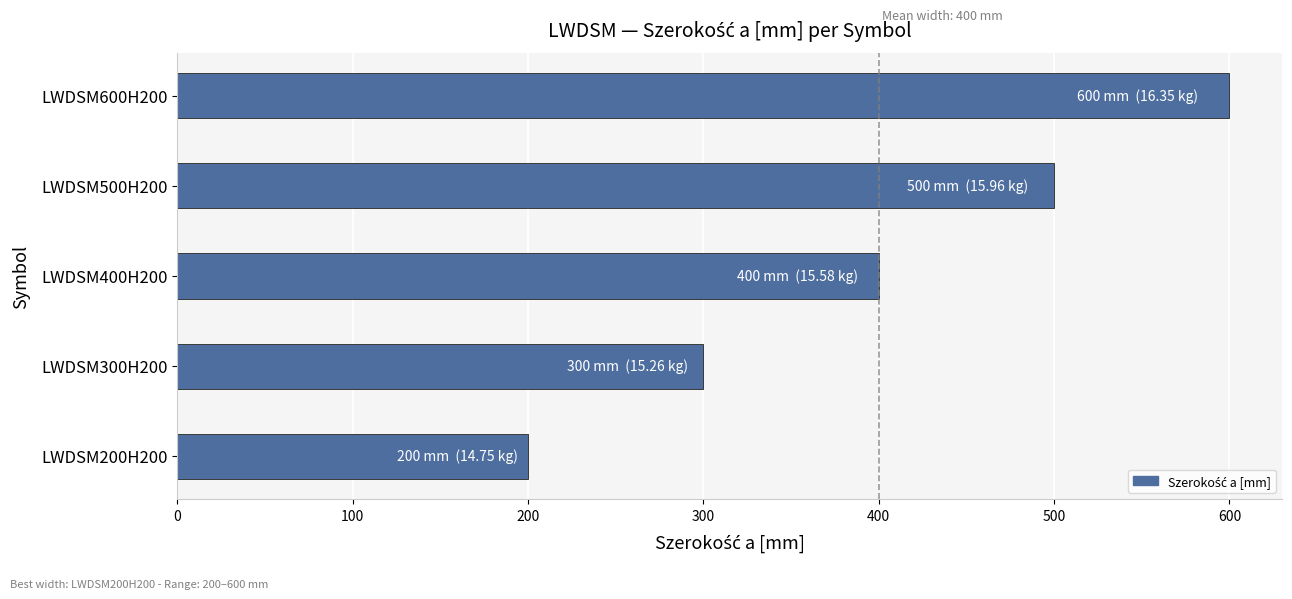

Reading bottom to top, extract all data points from this chart.

200	300	400	500	600